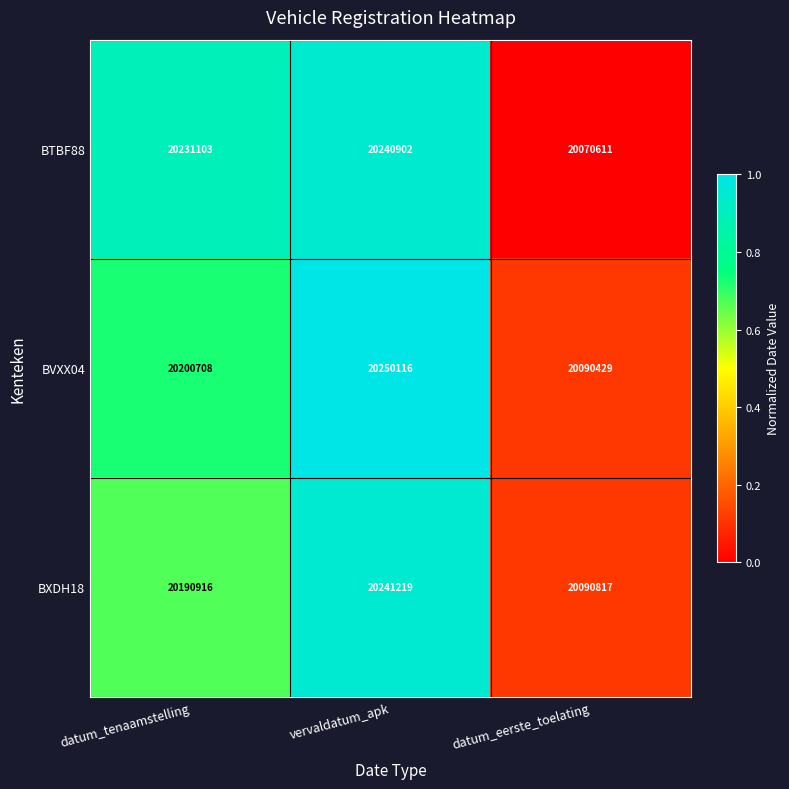

What is the sum of the BTBF88 values at vervaldatum_apk and datum_tenaamstelling?

40472005